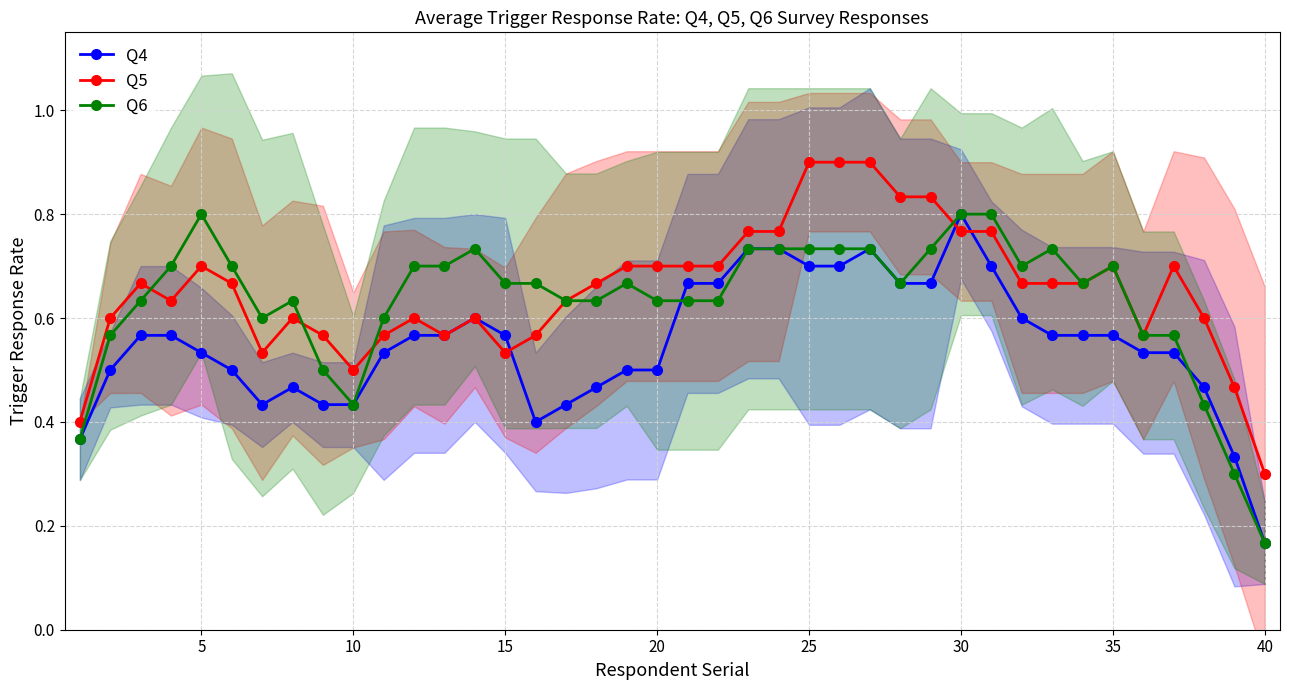

List the series in order of their peak value, highest first.

Q5, Q4, Q6